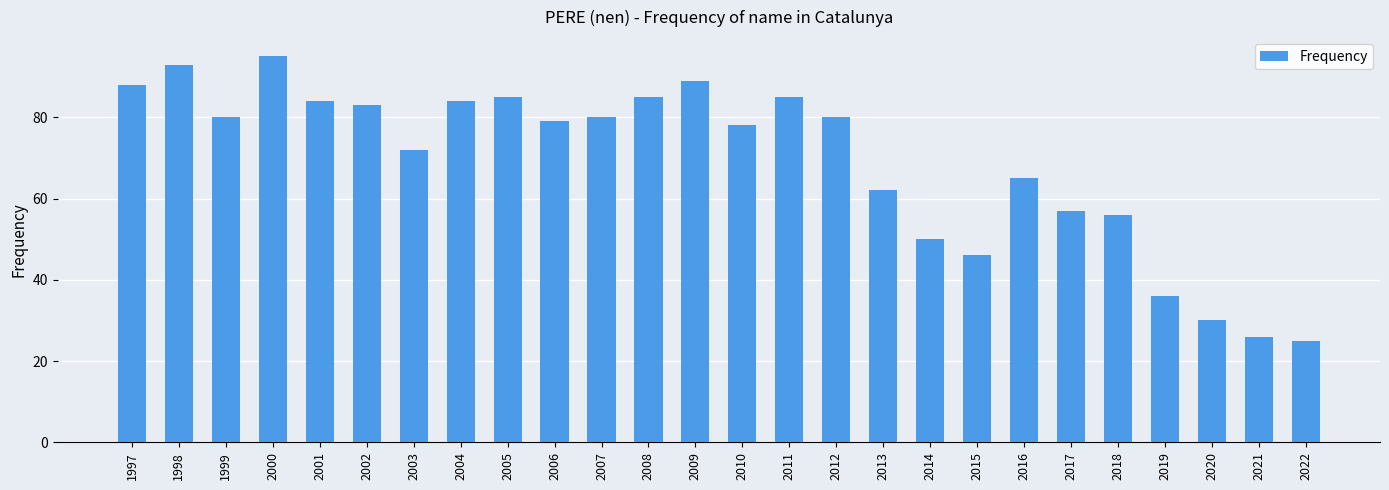

What is the change in value from 1997 to 2016?

-23